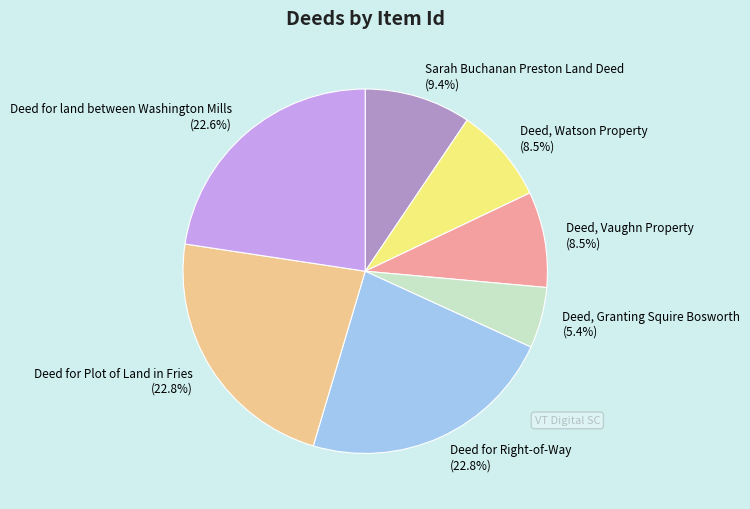

What percentage is the Deed, Granting Squire Bosworth slice, to the nearest percent?

5%